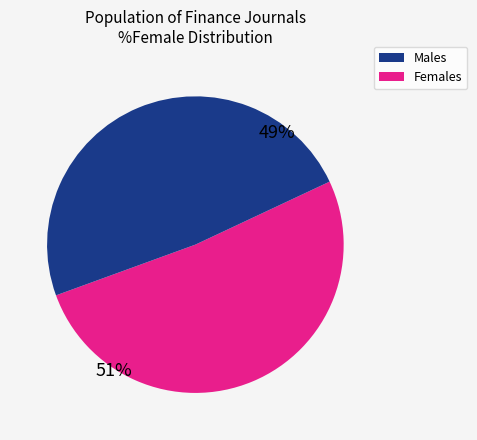

To the nearest percent, what is the average slice percentage?

50%